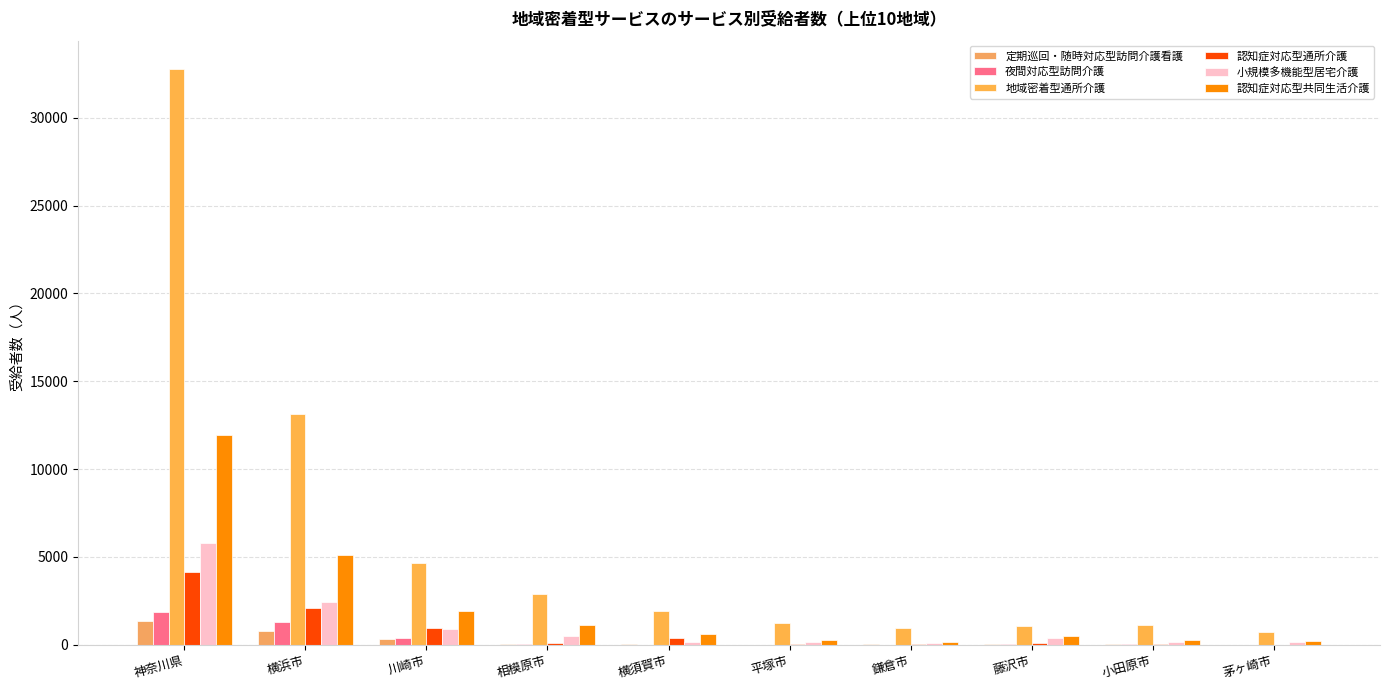

What is the minimum value for 地域密着型通所介護?

708